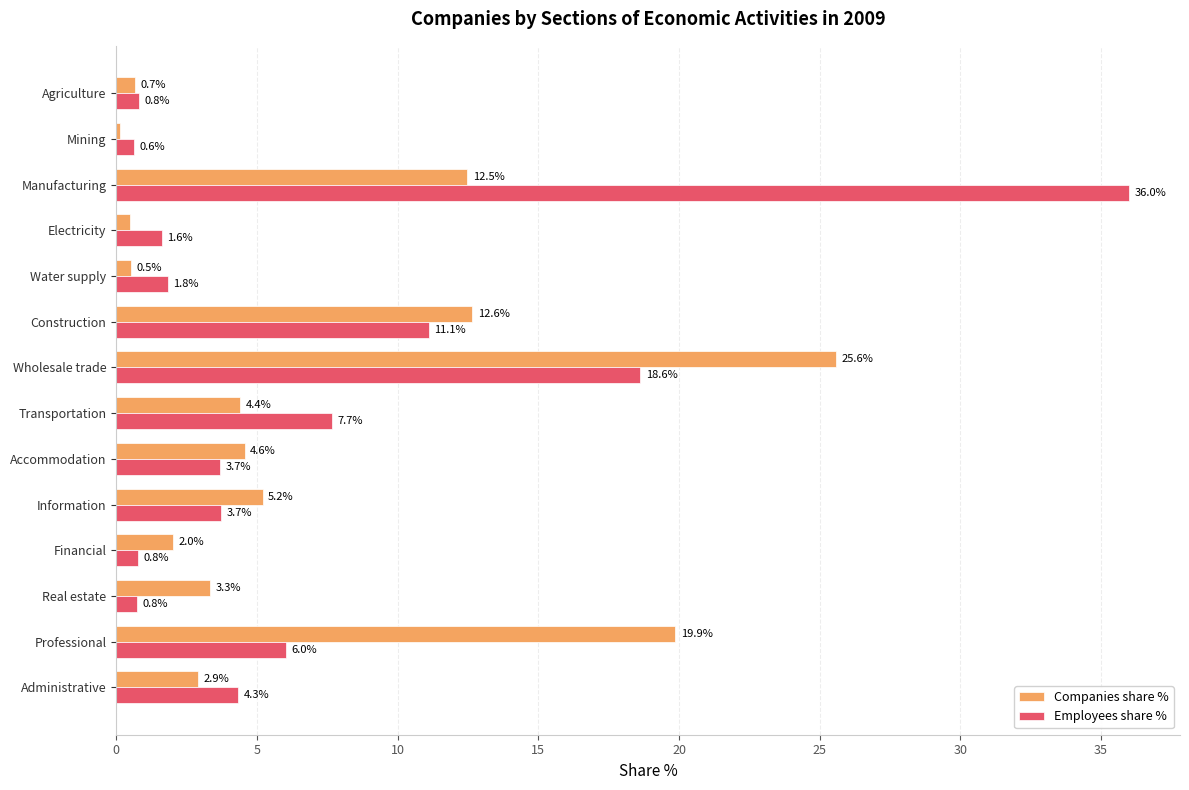

Is it true that Employees share % equals 1.6 at Electricity?

True